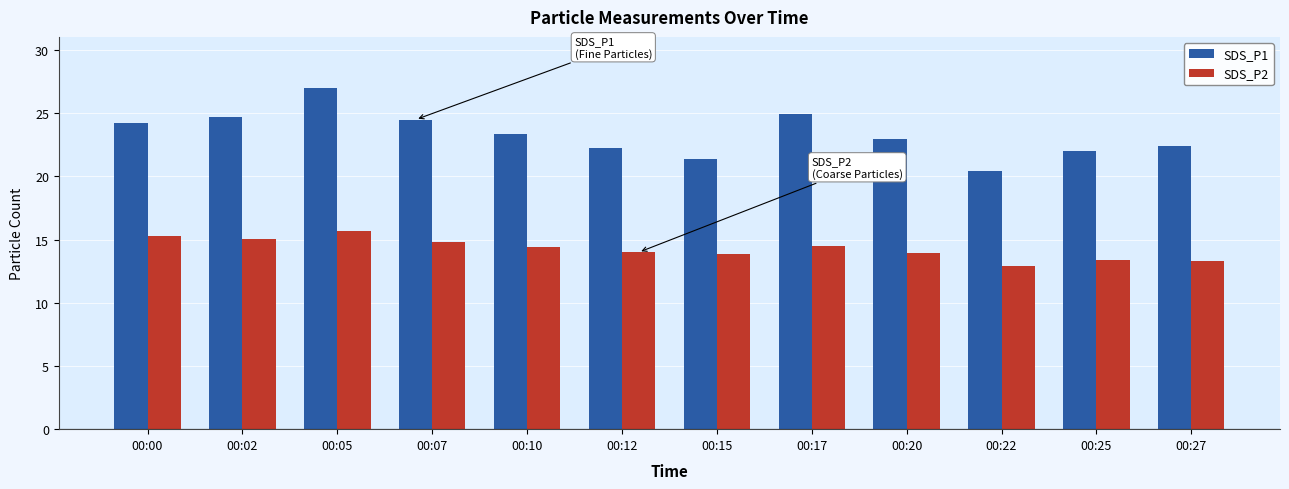

Where does the SDS_P1 series first go above 23?

00:00